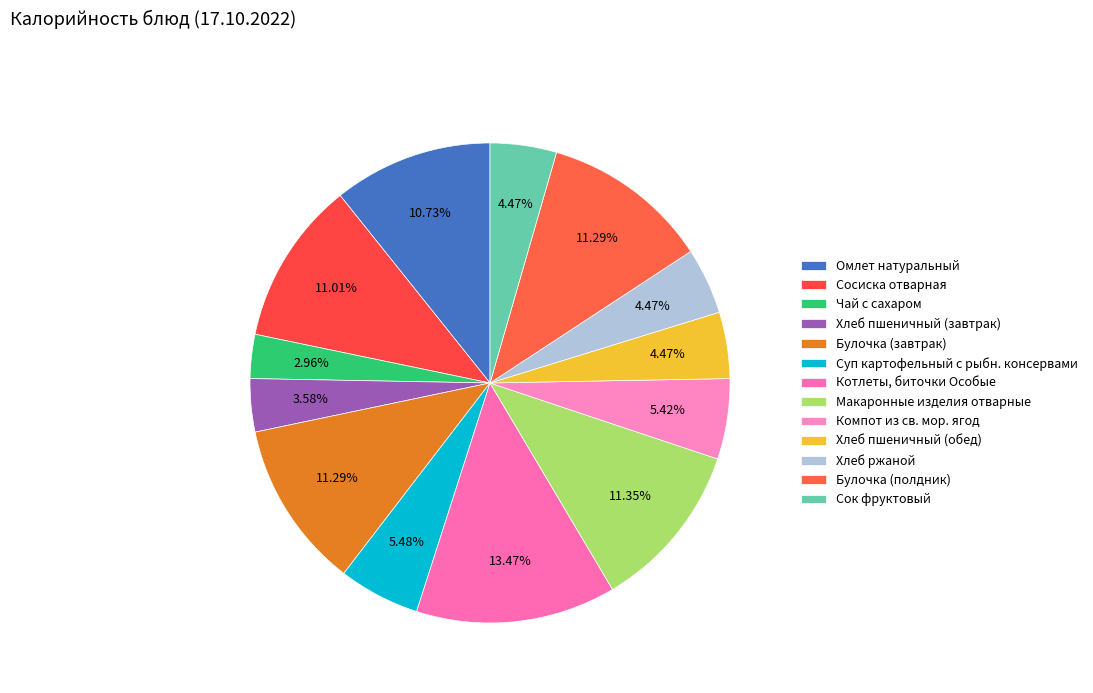

How many segments does this pie chart have?

13